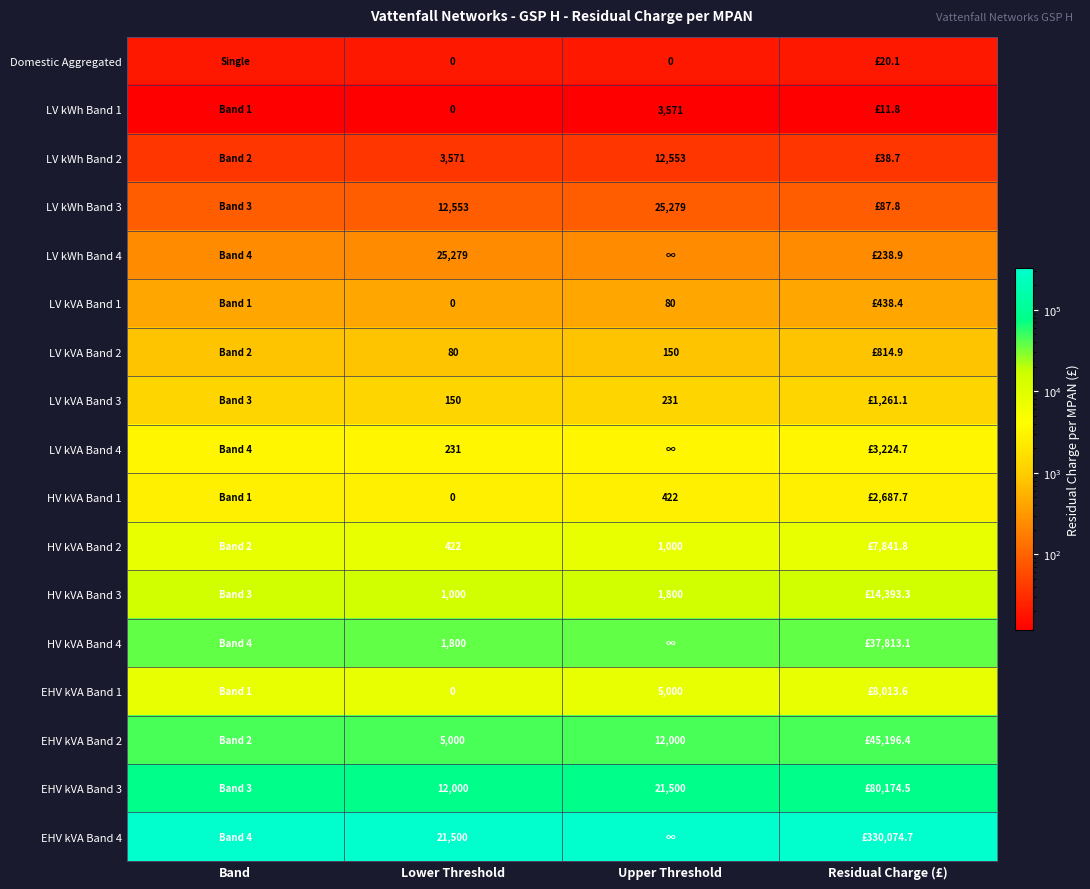

Is the value of EHV kVA Band 3 at Lower Threshold greater than the value of LV kVA Band 2 at Lower Threshold?

Yes